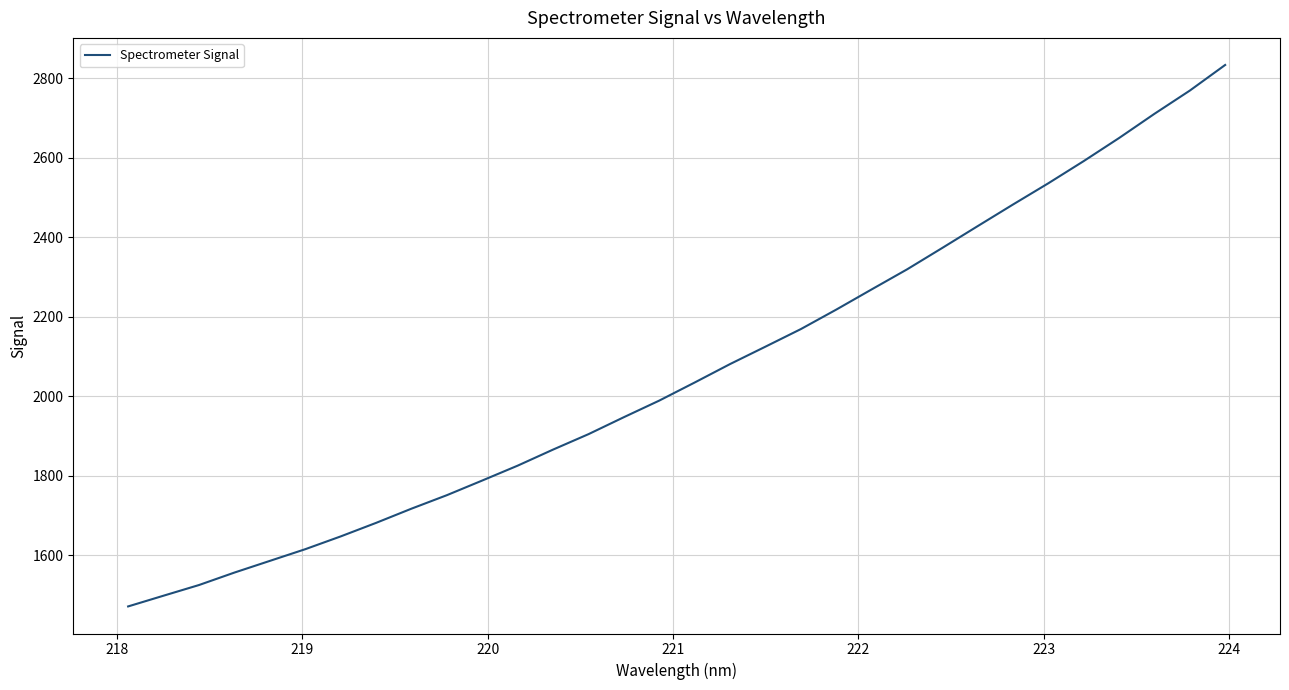

What is the minimum value shown in the chart?

1471.5